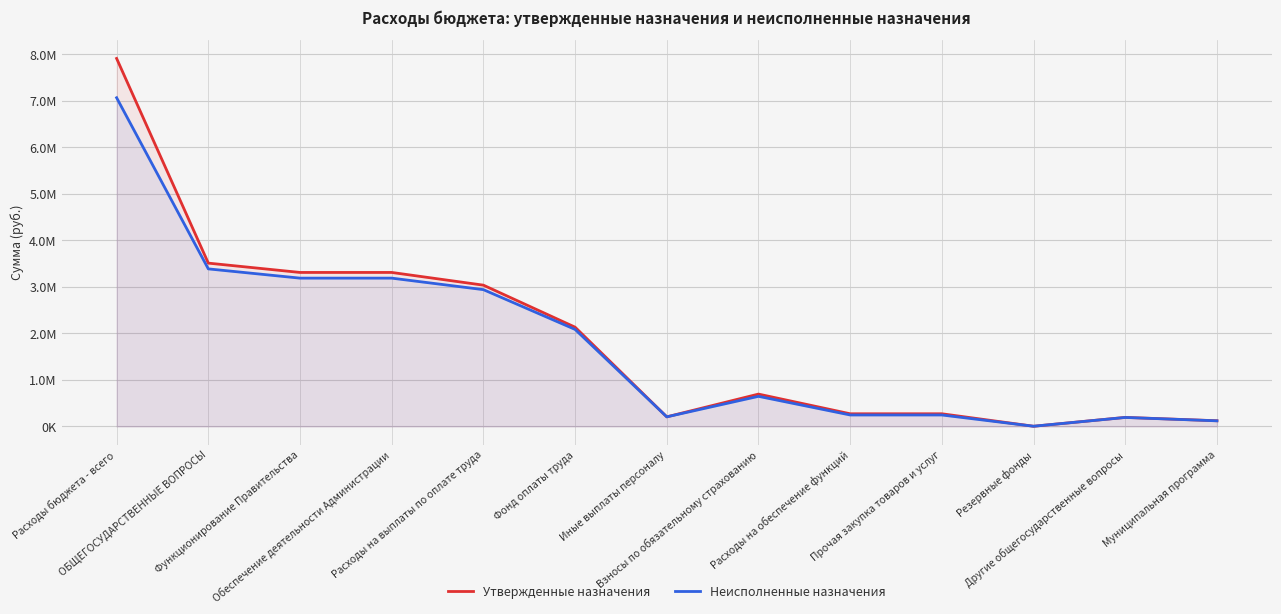

What is the smallest value displayed?

5000.0